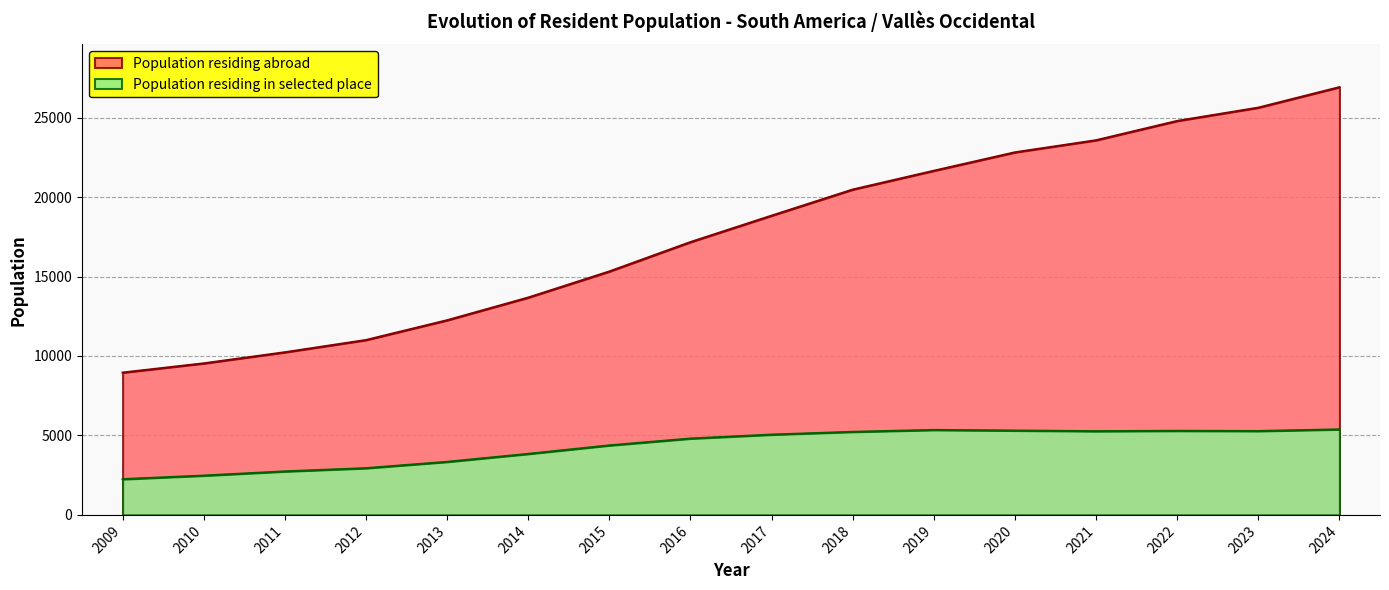

True or false: Population residing in selected place and Population residing abroad cross at least once.

False